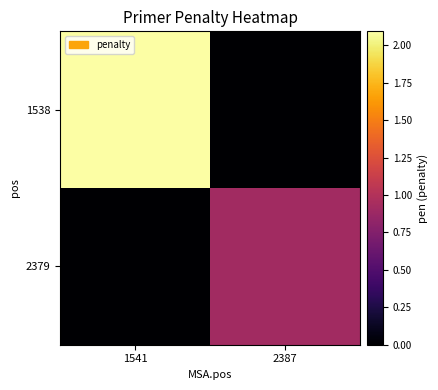

Which series has the largest range (max minus min)?

1538